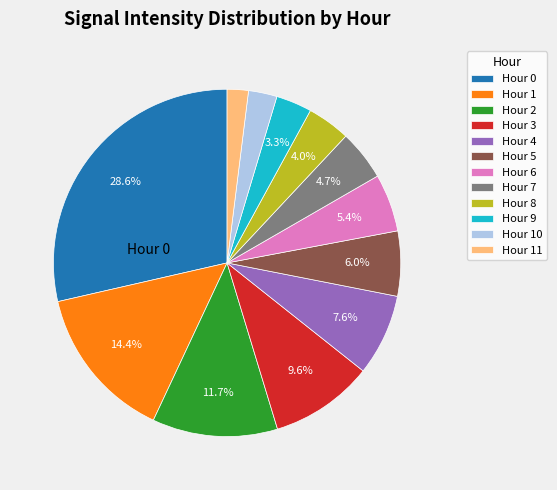

Count the number of slices in the pie.

12